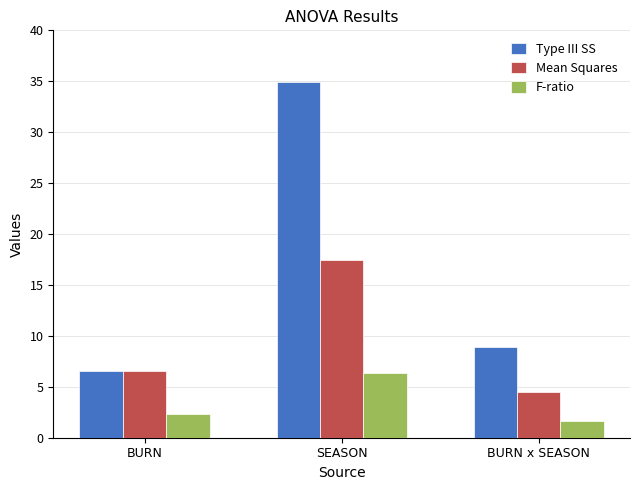

What is the difference between the maximum and minimum values in the Mean Squares series?

13.0